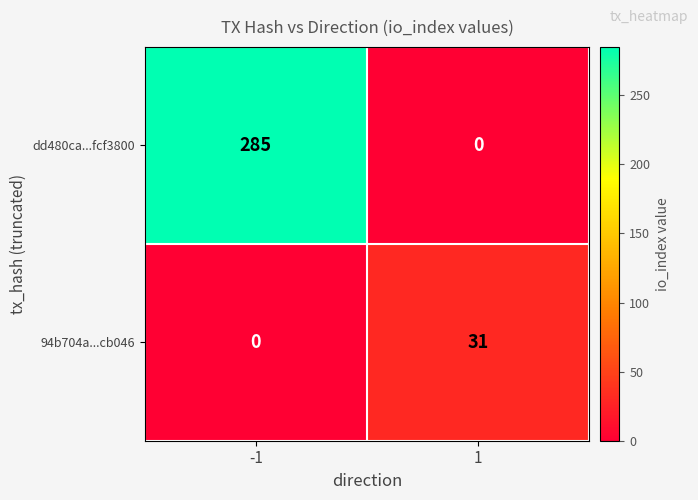

What is the difference between the 94b704a...cb046 values at 1 and -1?

31